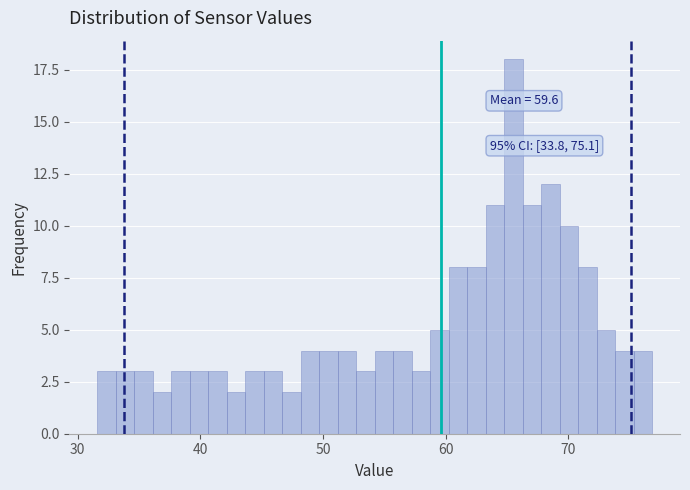

Around what value on the x-axis is the tallest bar? Give the approximate position of its centre, as read against the axis.

66